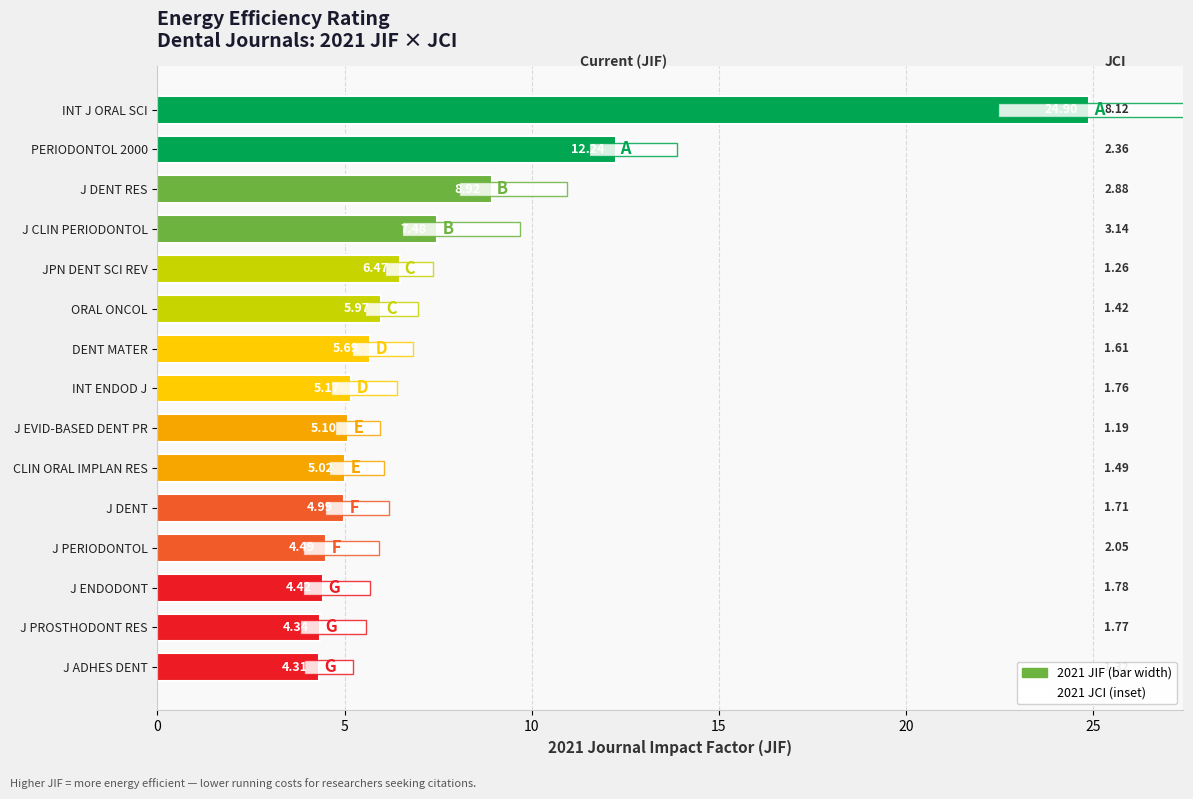

Reading left to right, what are all the values shown in this chart?

24.9	12.2	8.9	7.5	6.5	6.0	5.7	5.2	5.1	5.0	5.0	4.5	4.4	4.3	4.3